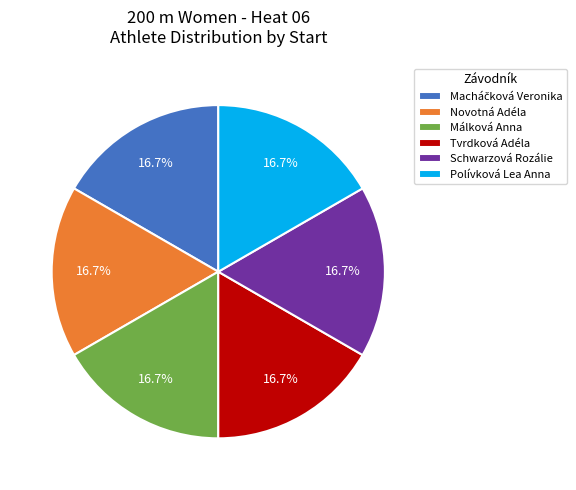

To the nearest percent, what is the average slice percentage?

17%